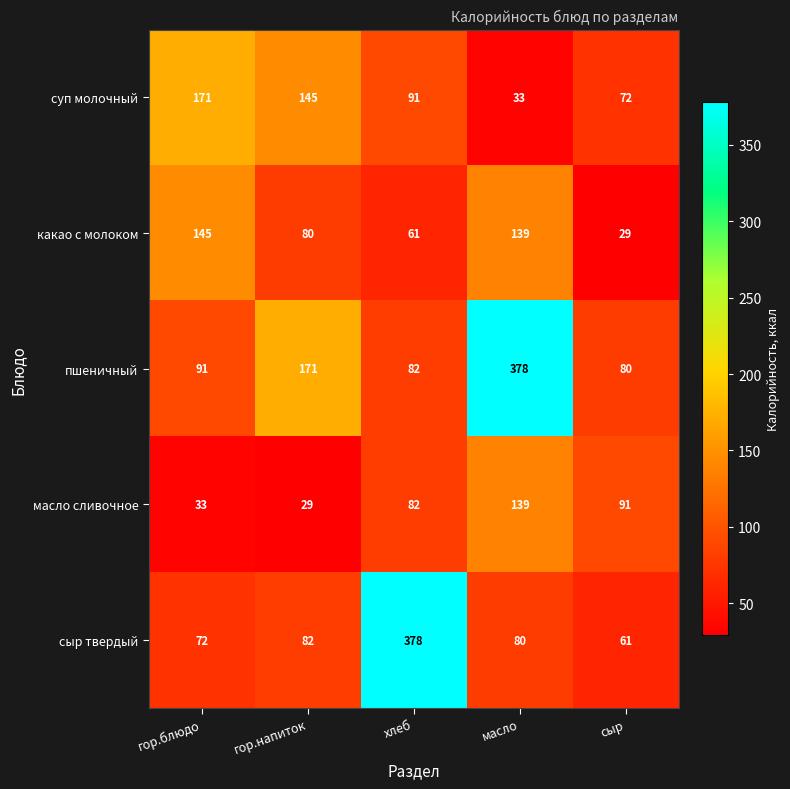

At сыр, list the series in order from smallest to largest.

какао с молоком, сыр твердый, суп молочный, пшеничный, масло сливочное